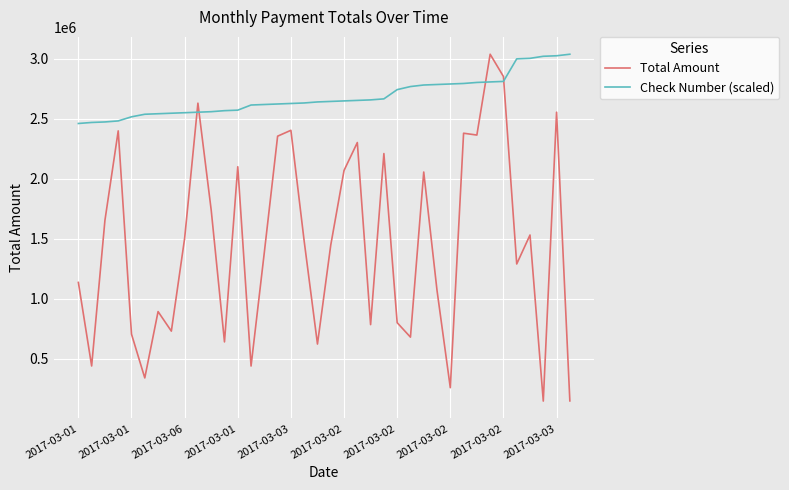

True or false: Check Number (scaled) and Total Amount cross at least once.

True